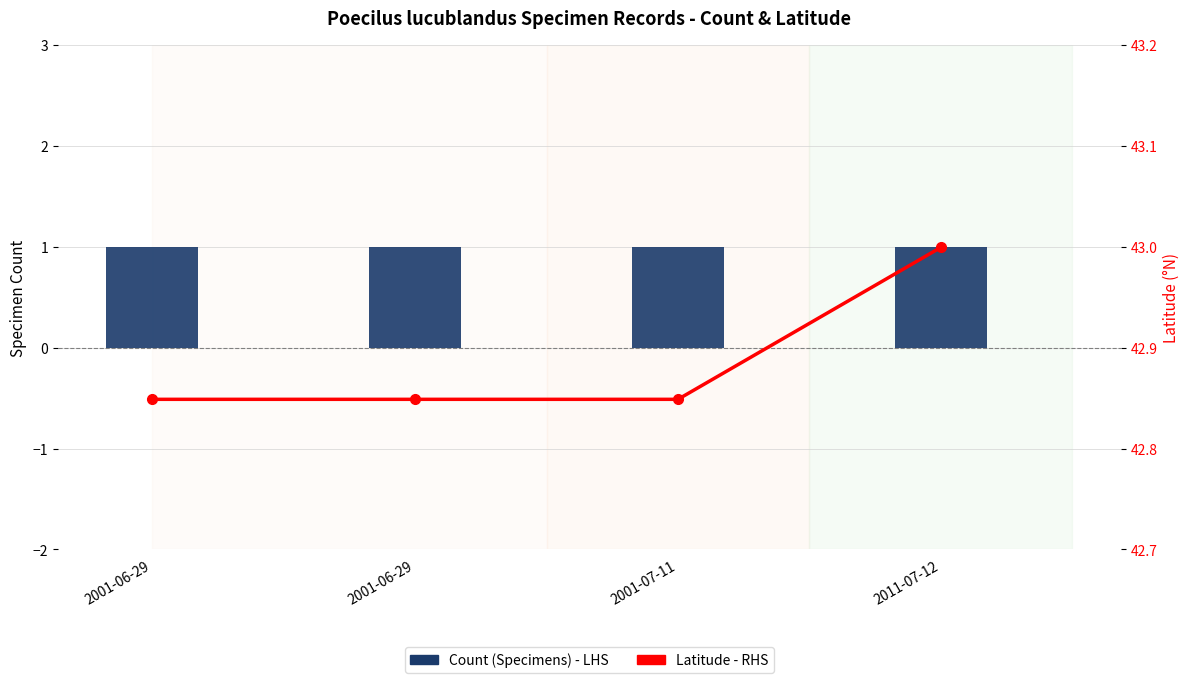

The Count (Specimens) - LHS series shows 1.0 at 2011-07-12. True or false?

True